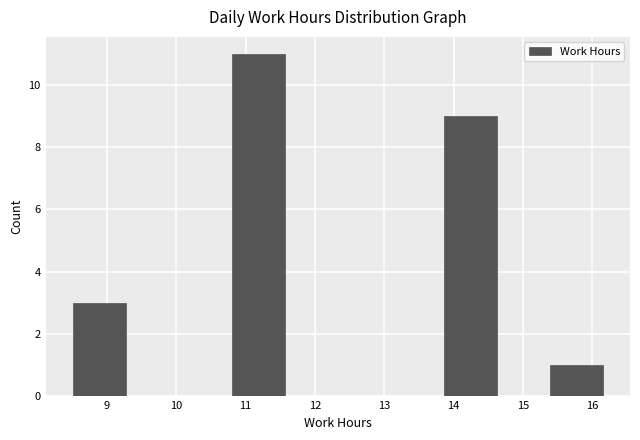

Reading left to right, transcribe this chart: for each bar, give the range it covers on the x-axis and its height. Neither the bar edges nor the heights are printed on the chart, so give them approximately, as read against the axes.

8.5 to 9.3: 3
9.3 to 10.0: 0
10.0 to 10.8: 0
10.8 to 11.6: 11
11.6 to 12.3: 0
12.3 to 13.1: 0
13.1 to 13.9: 0
13.9 to 14.6: 9
14.6 to 15.4: 0
15.4 to 16.2: 1